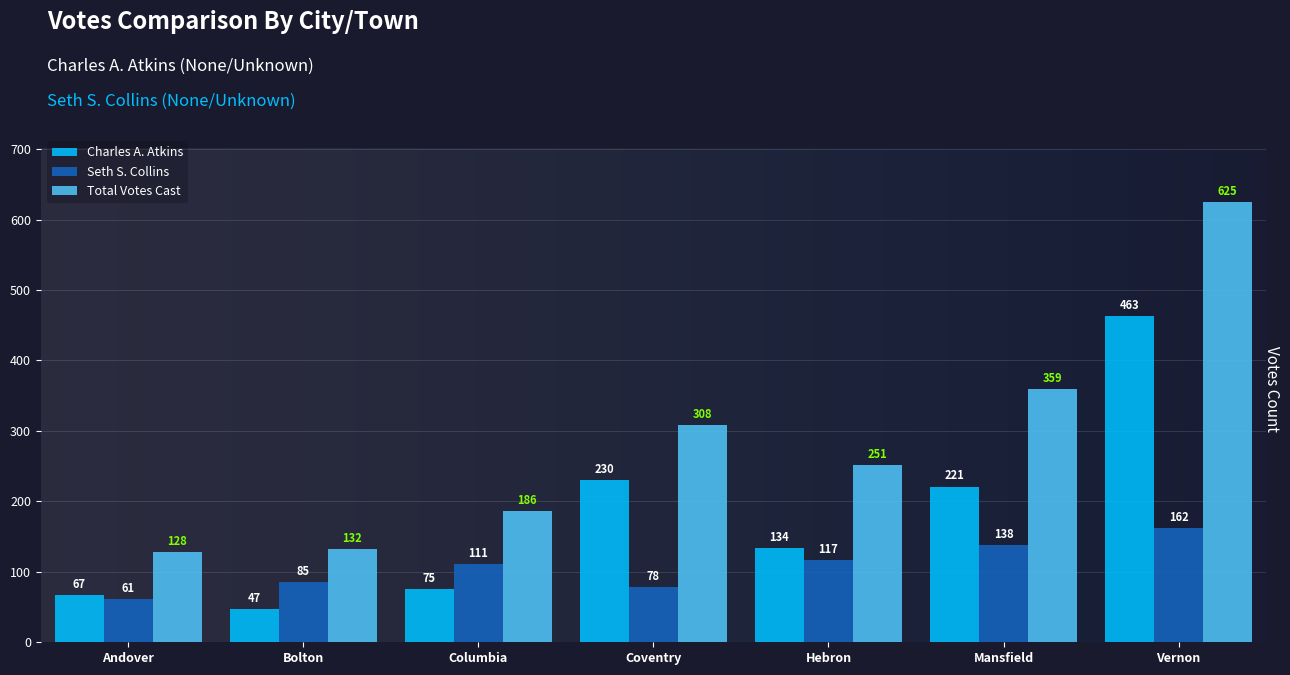

Which series has the largest total across all categories?

Total Votes Cast